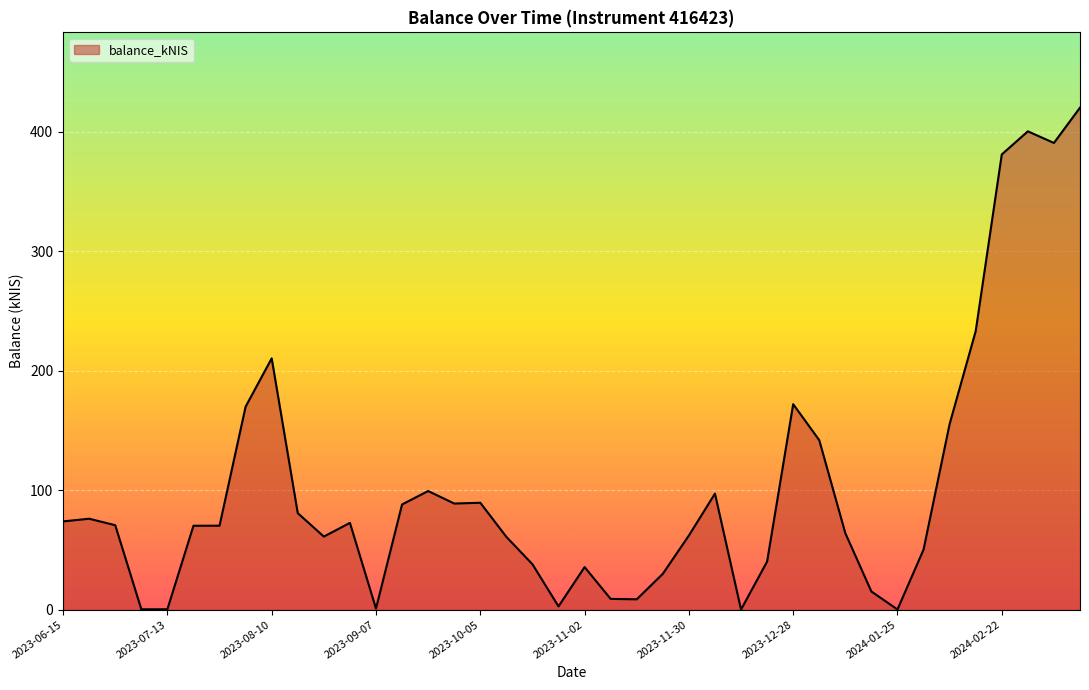

What is the difference between the maximum and minimum values?

420.2